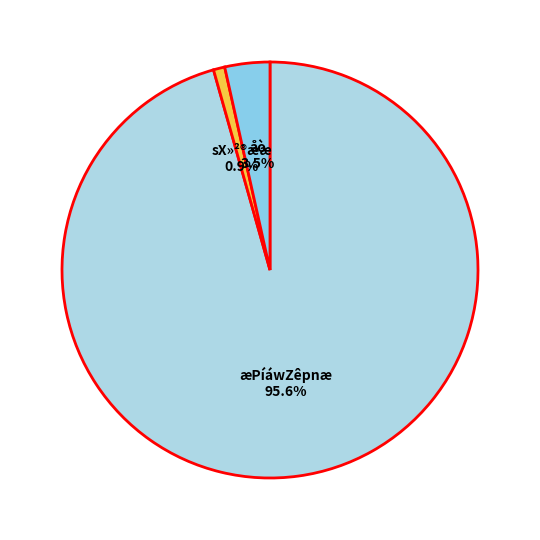

What is the smallest slice in the pie chart?

sX»²®ææ